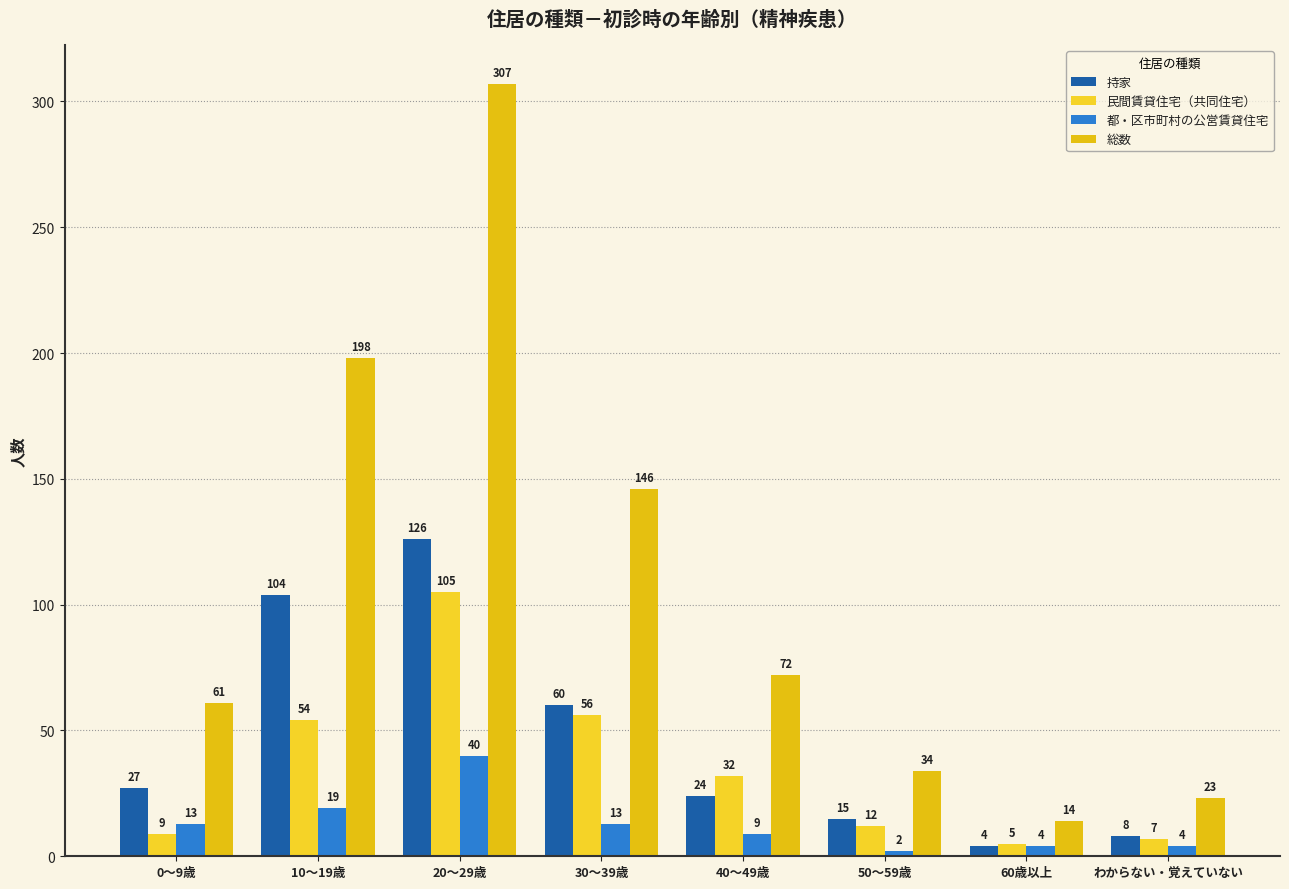

What is the sum of the 民間賃貸住宅（共同住宅） values at 40～49歳 and 60歳以上?

37